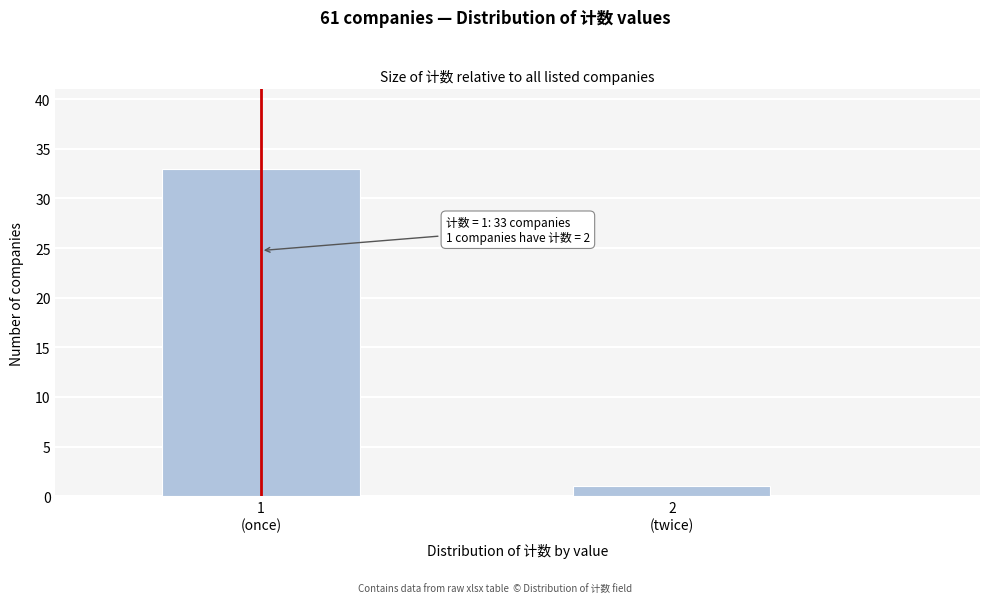

Reading left to right, list all the values displayed in this chart.

33	1